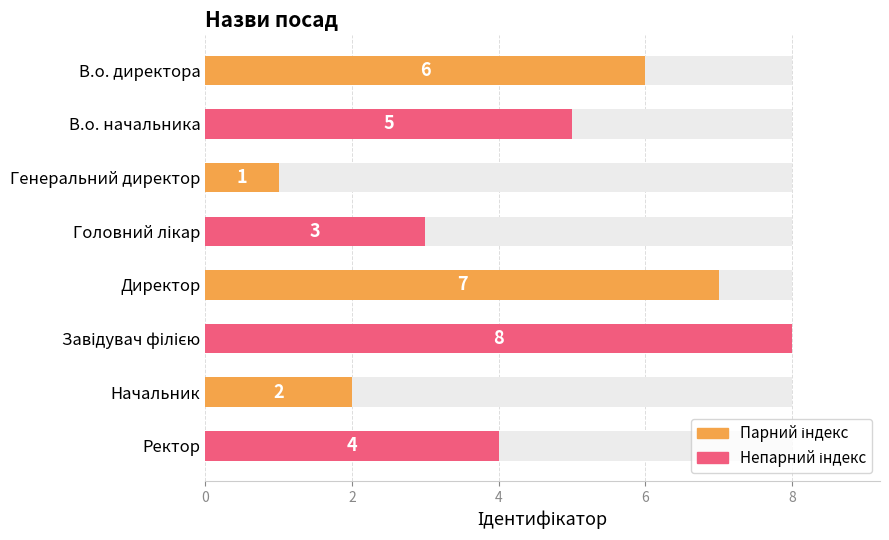

How many data points does each series have?

8